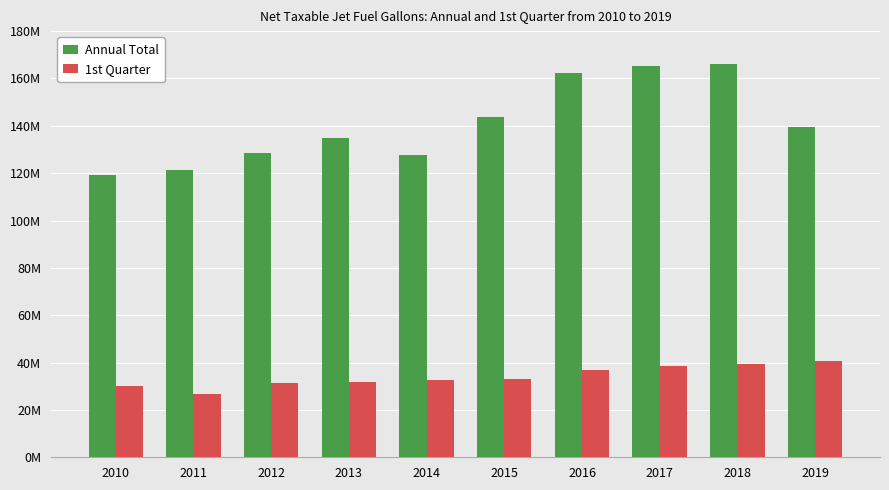

The value of Annual Total at 2019 is 139448349. True or false?

True